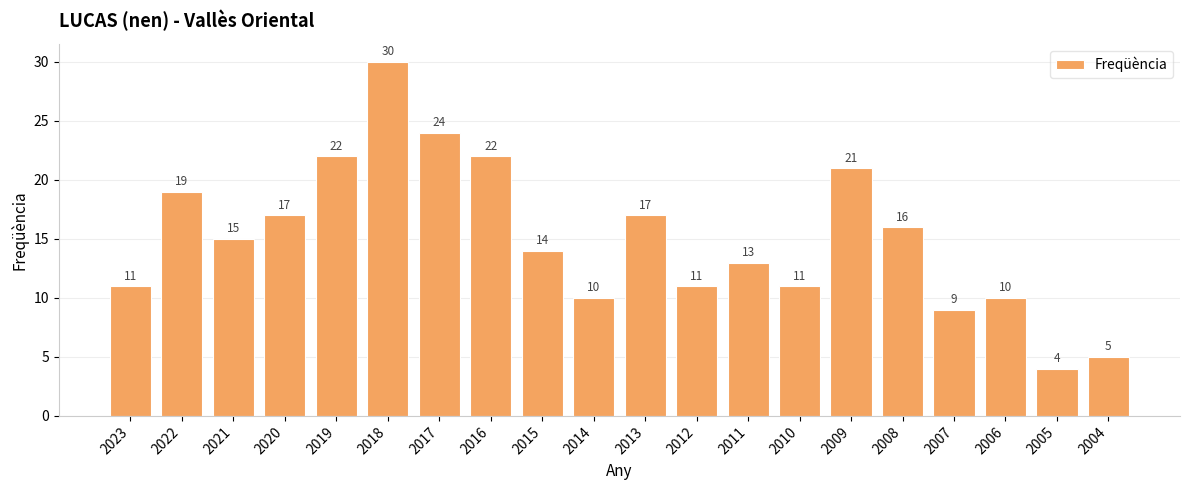

True or false: the data shows 41 at 2018.

False